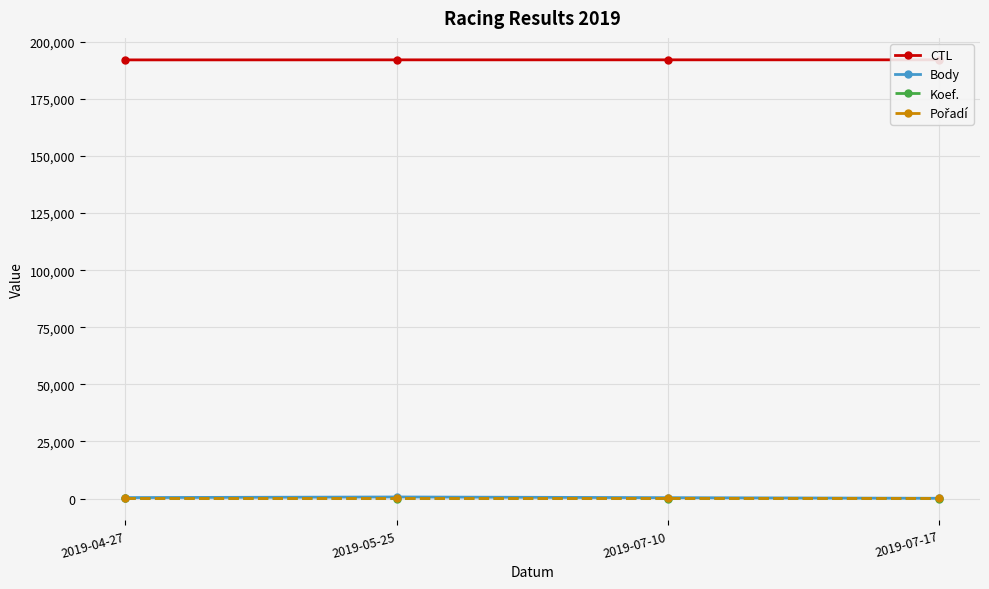

True or false: CTL and Pořadí intersect in this chart.

False